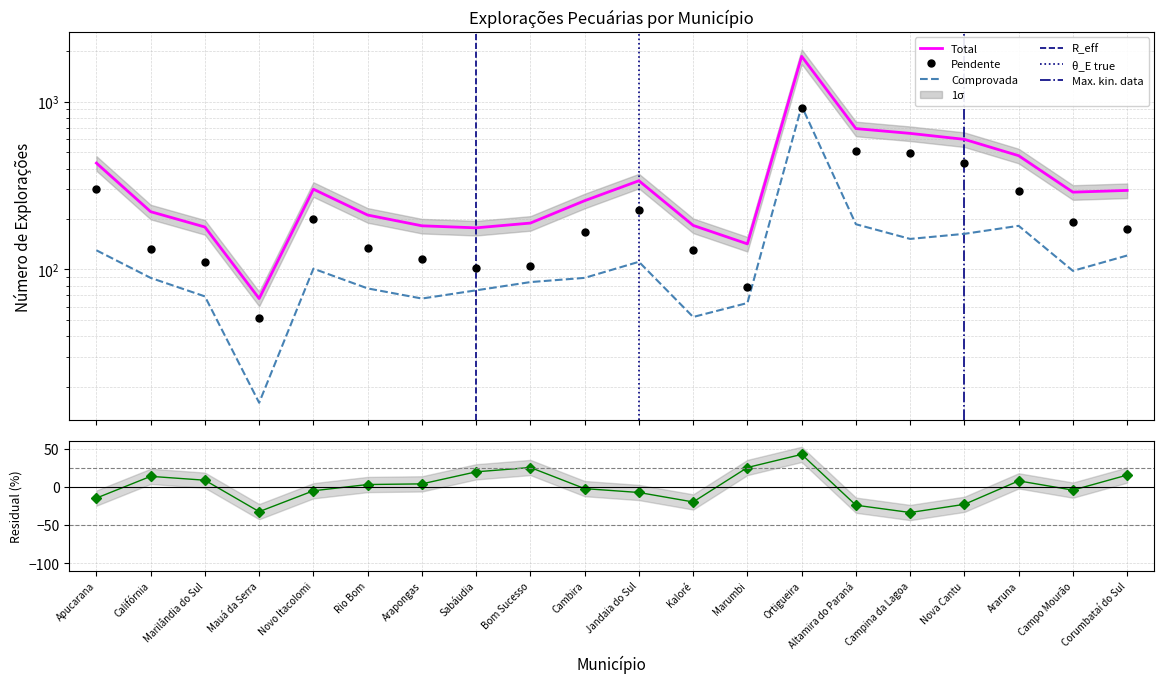

List the series in order of their peak value, highest first.

Total, Comprovada, Pendente